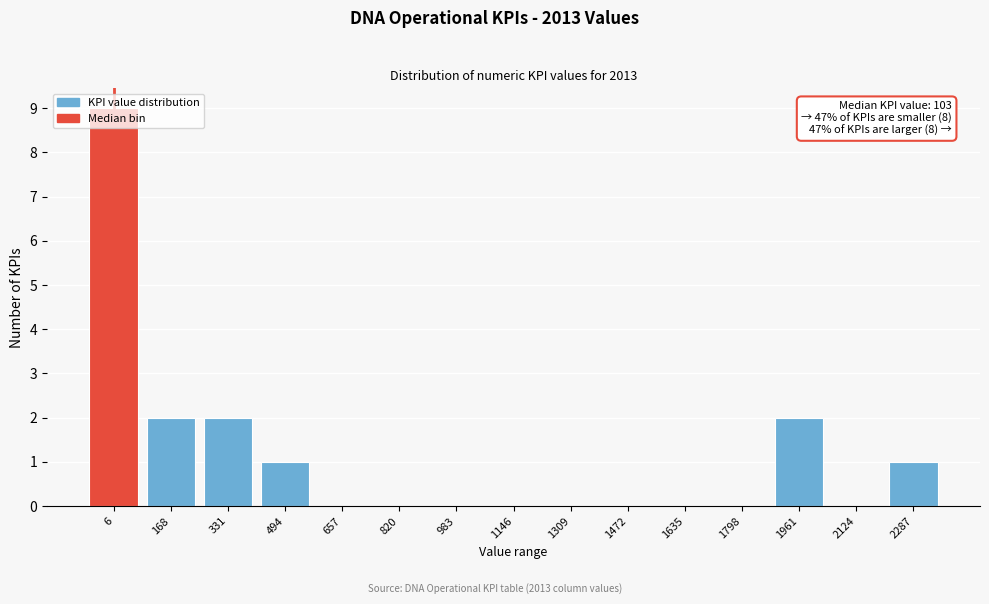

Which category has the highest value across all series?

6